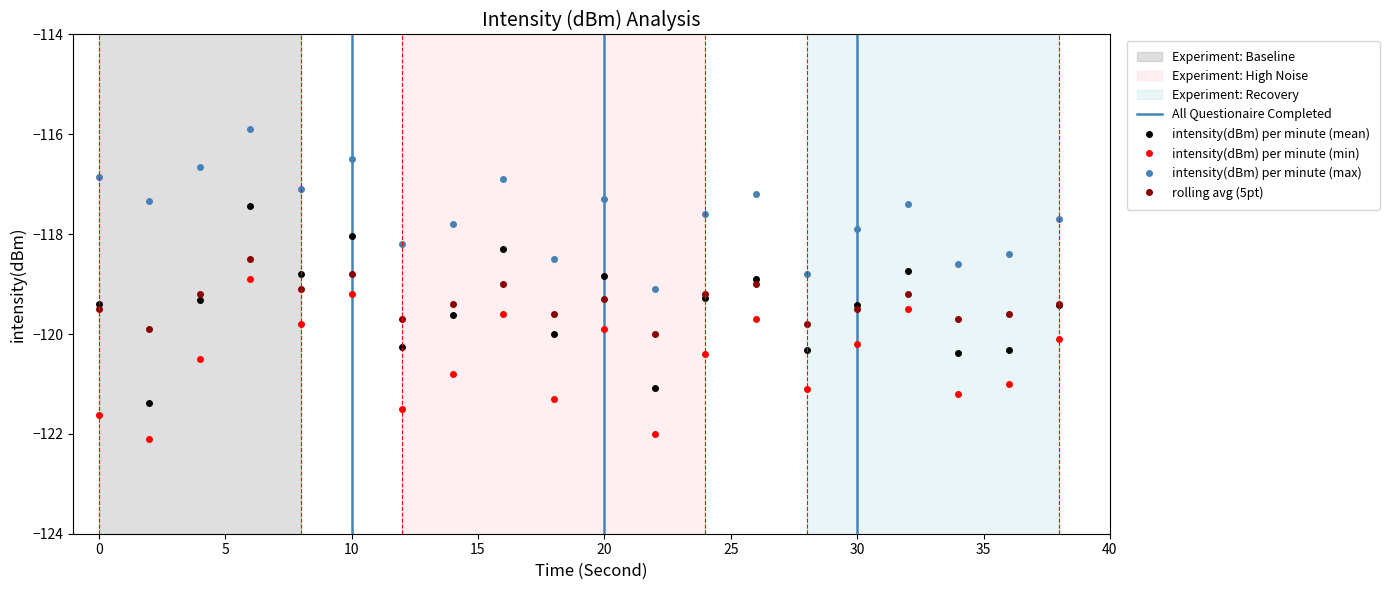

True or false: rolling avg (5pt) and intensity(dBm) per minute (max) cross at least once.

False